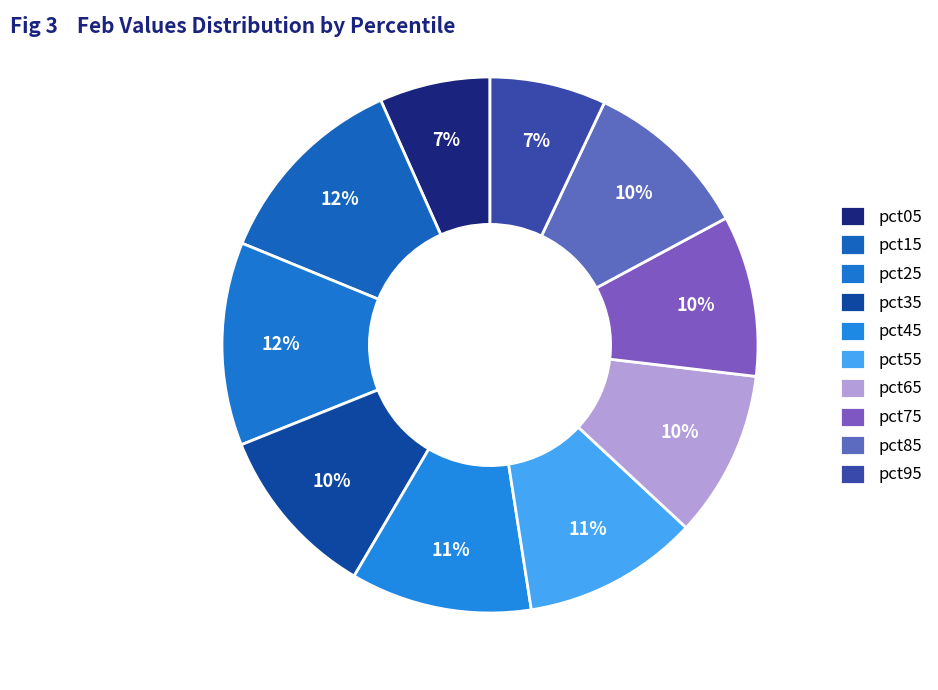

Do pct95 and pct65 together represent more than half of the pie?

No